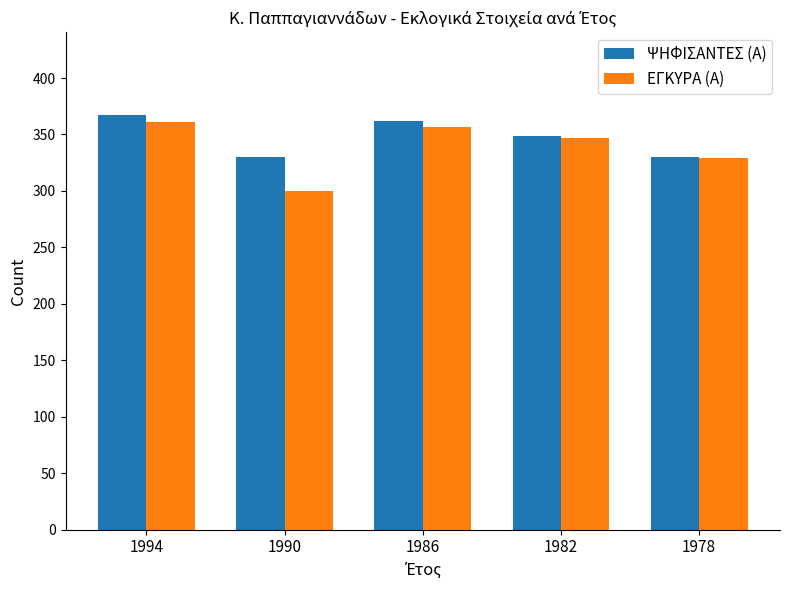

What is the total value across all series at 1978?

659